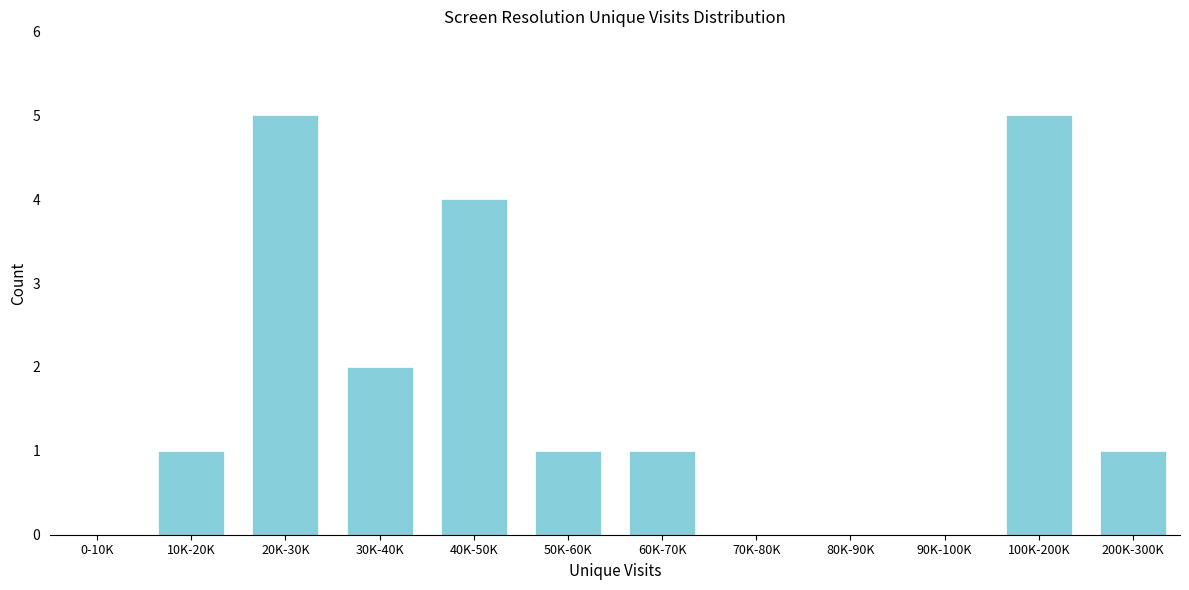

Reading left to right, extract all data points from this chart.

0-10K=0	10K-20K=1	20K-30K=5	30K-40K=2	40K-50K=4	50K-60K=1	60K-70K=1	70K-80K=0	80K-90K=0	90K-100K=0	100K-200K=5	200K-300K=1